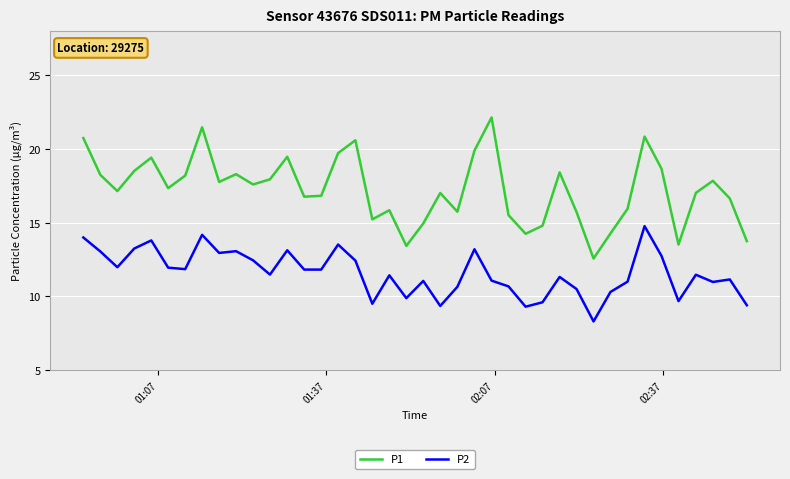

Which series has the largest range (max minus min)?

P1